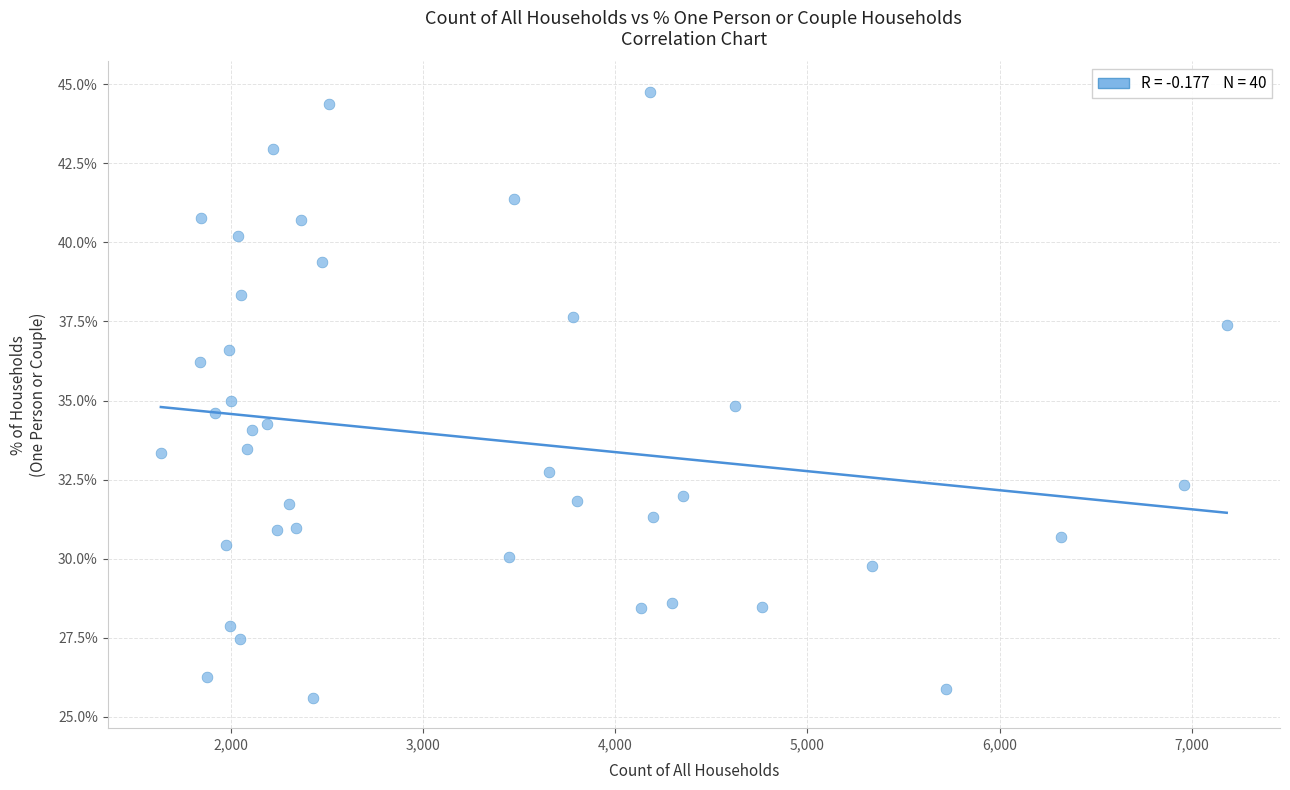

What is the range of Y values (max minus min)?

19.2